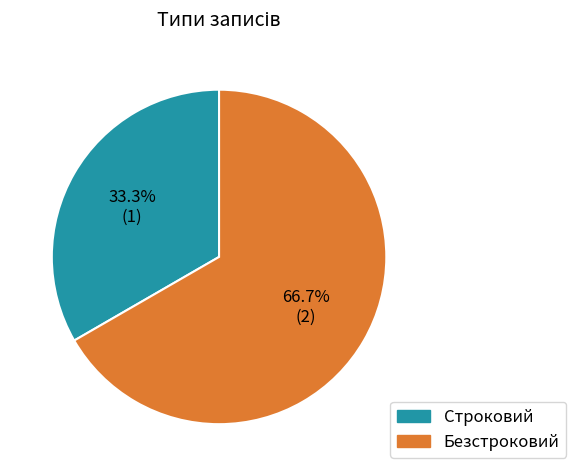

Which category accounts for the majority?

Безстроковий